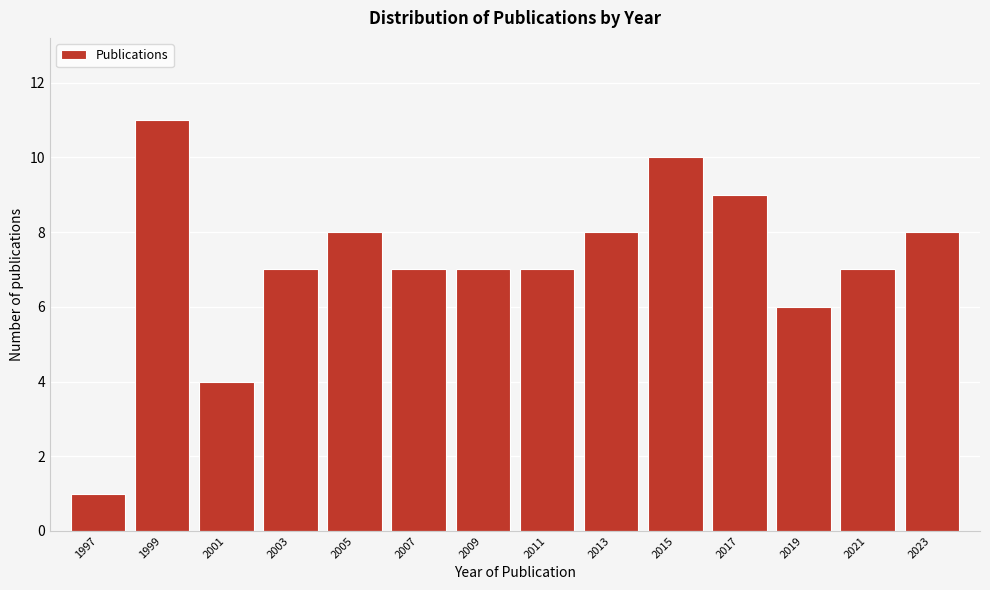

Reading left to right, transcribe all the data shown in this chart.

1997=1	1999=11	2001=4	2003=7	2005=8	2007=7	2009=7	2011=7	2013=8	2015=10	2017=9	2019=6	2021=7	2023=8